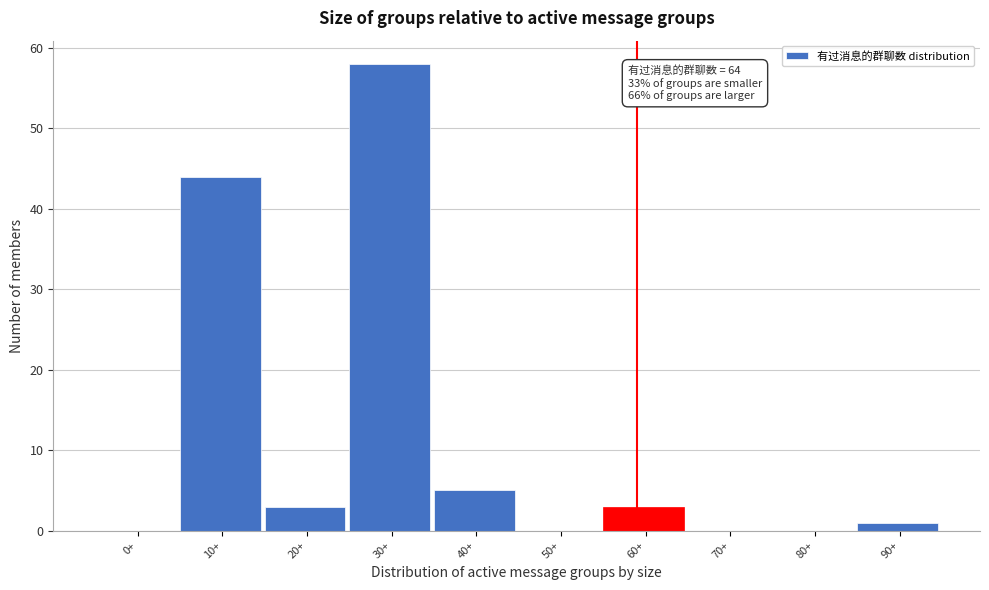

Reading left to right, list all the values displayed in this chart.

0+=0	10+=44	20+=3	30+=58	40+=5	50+=0	60+=3	70+=0	80+=0	90+=1